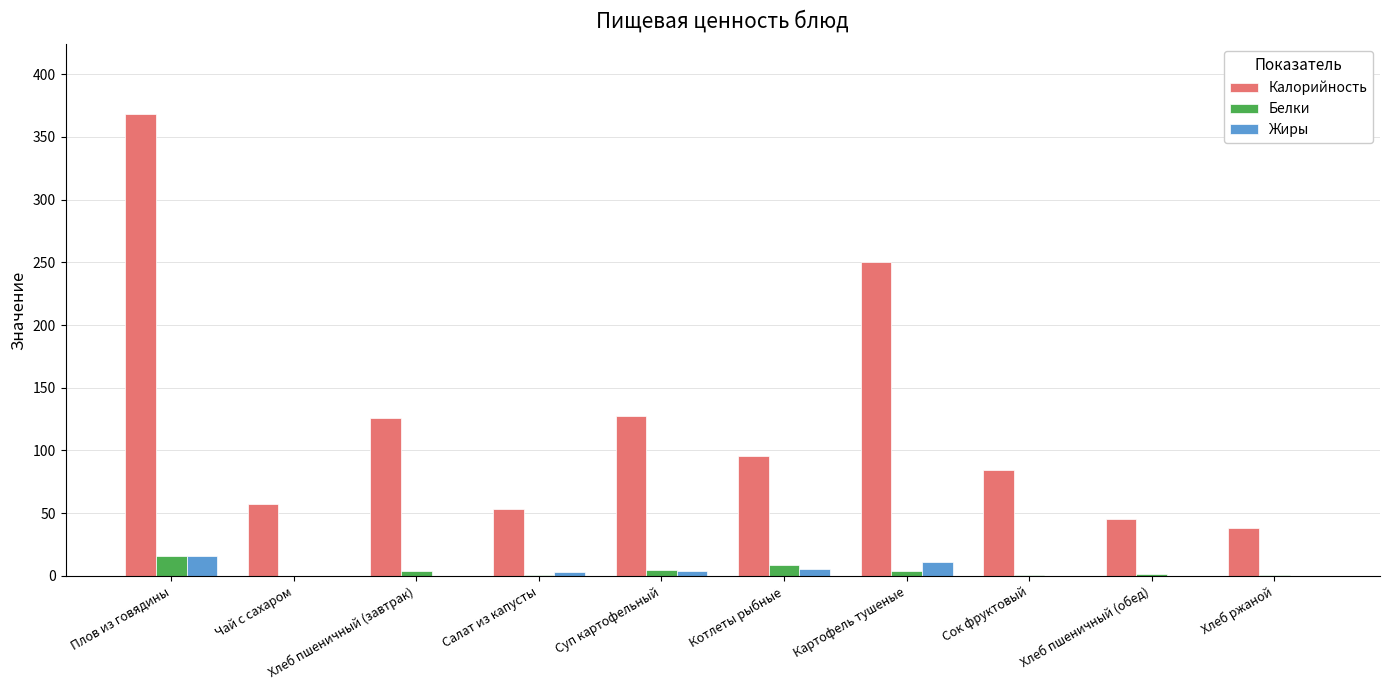

Which series has the widest spread of values?

Калорийность